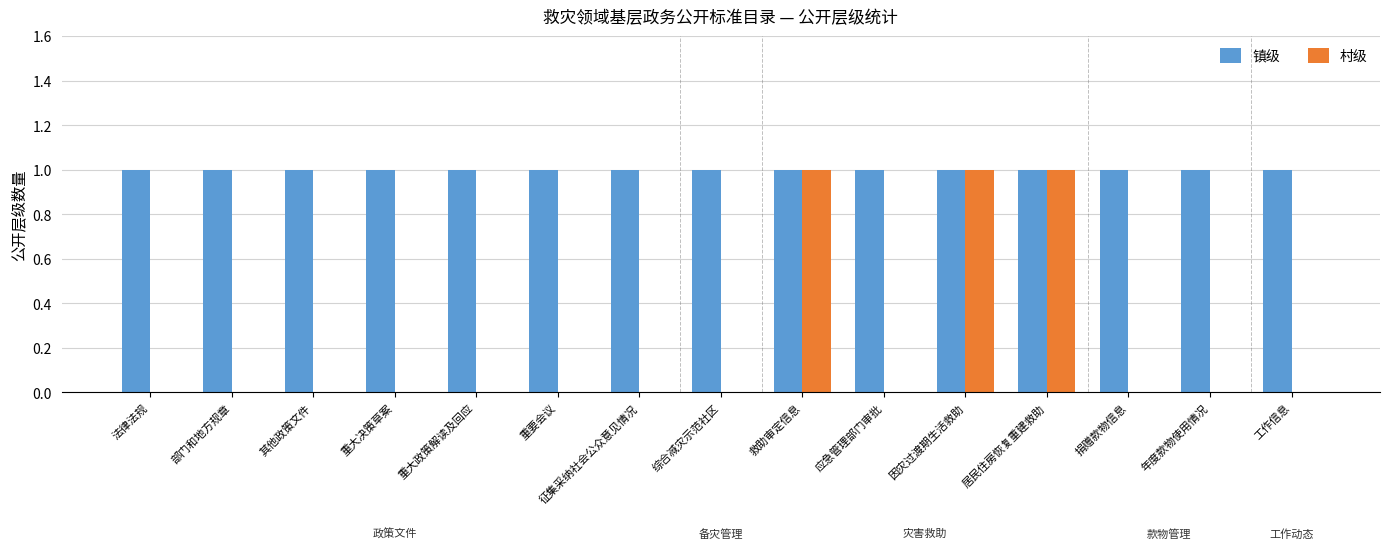

Reading left to right, list all the values displayed in this chart.

镇级: 1	1	1	1	1	1	1	1	1	1	1	1	1	1	1
村级: 0	0	0	0	0	0	0	0	1	0	1	1	0	0	0